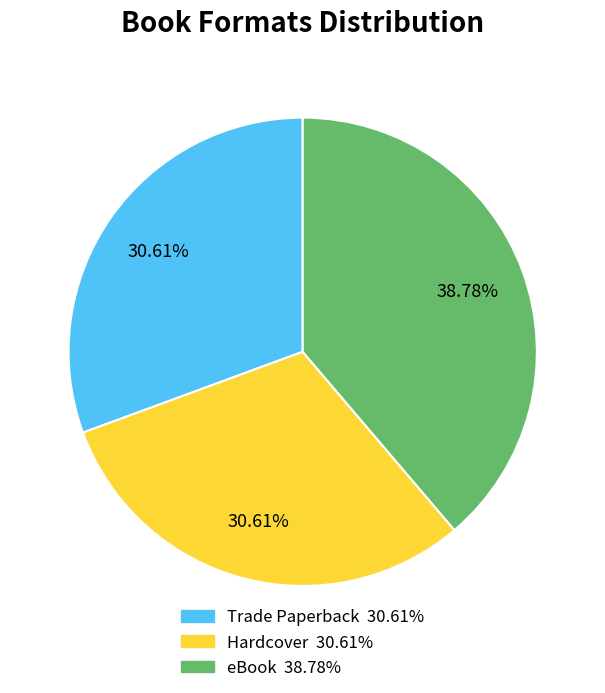

What percentage do Hardcover and eBook together represent?

69.4%